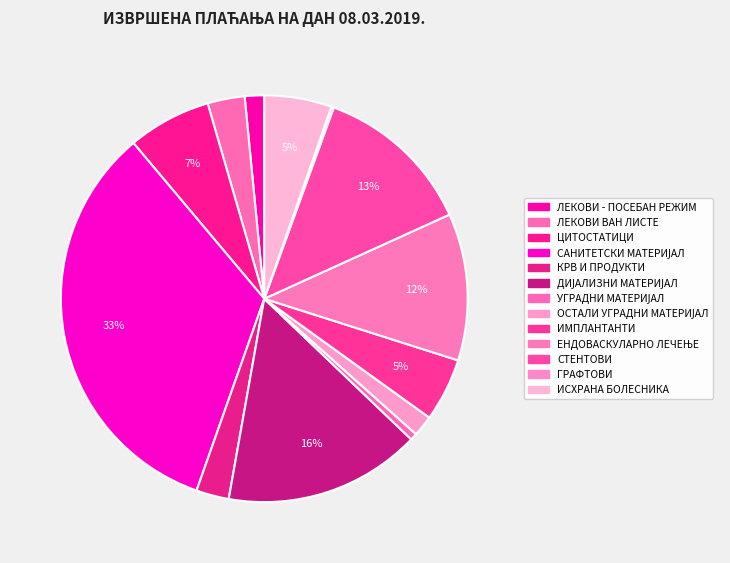

Which slice is the smallest?

ГРАФТОВИ